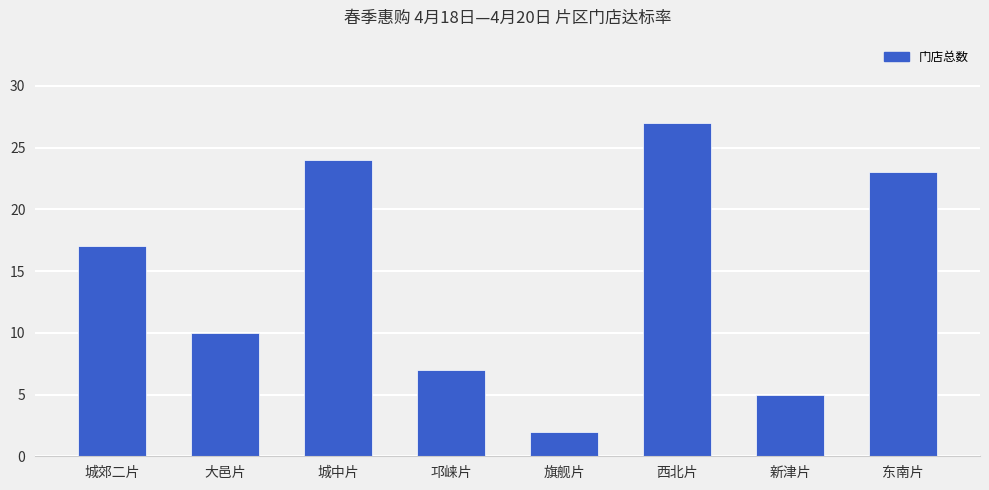

Which label corresponds to the smallest value in the chart?

旗舰片